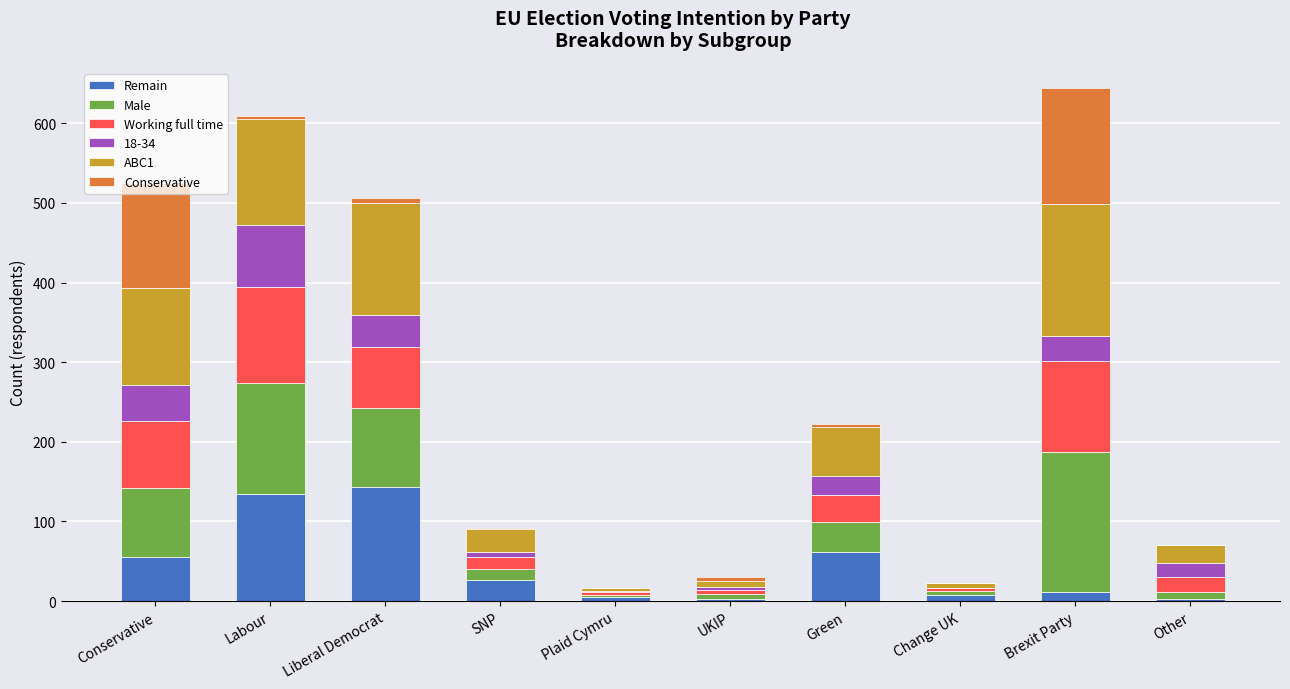

What is the sum of all Remain values?

450